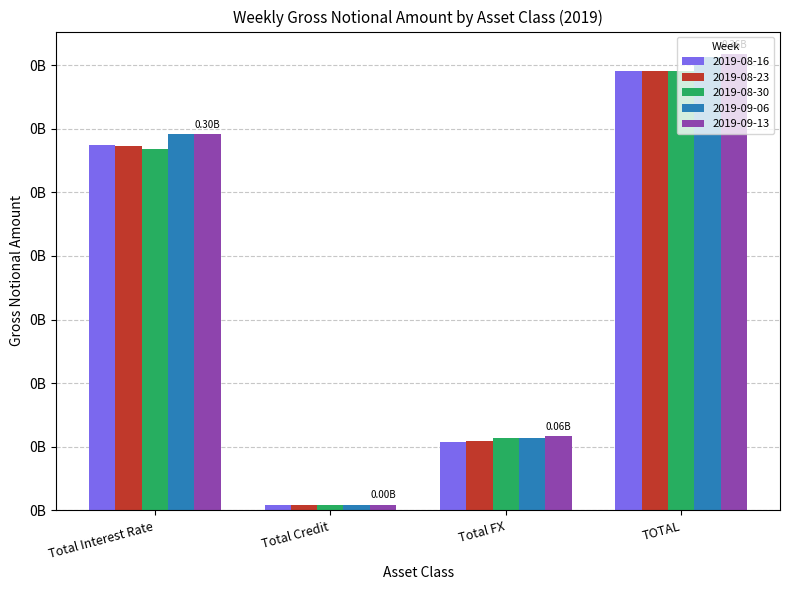

What position from the left is Total Credit?

2